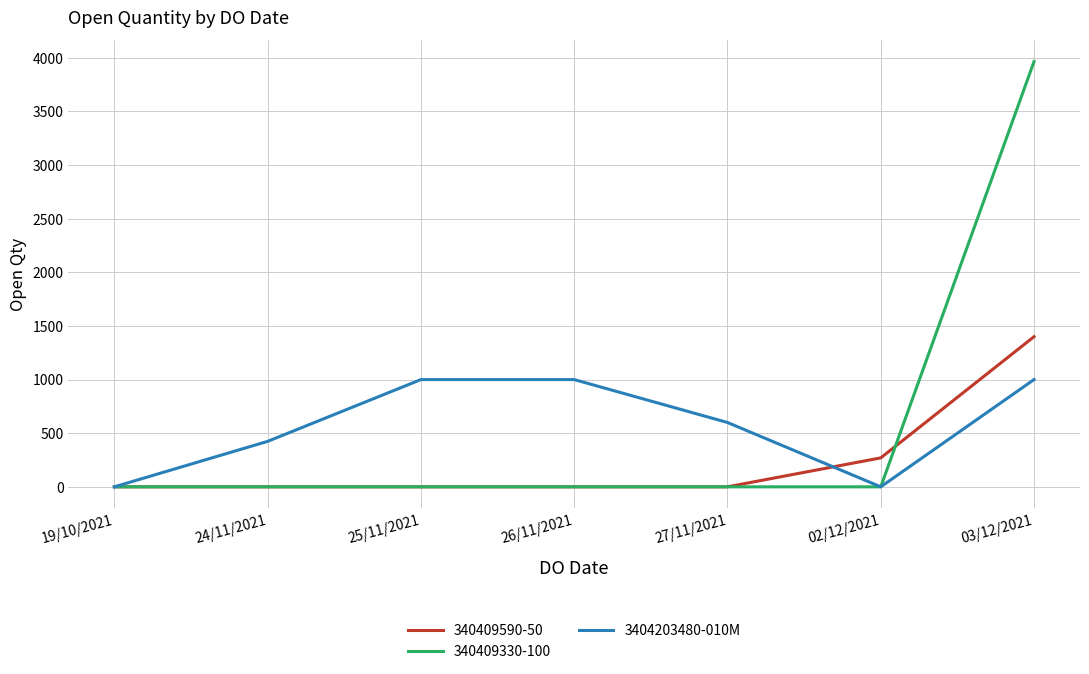

List the series in order of their peak value, lowest first.

3404203480-010M, 340409590-50, 340409330-100